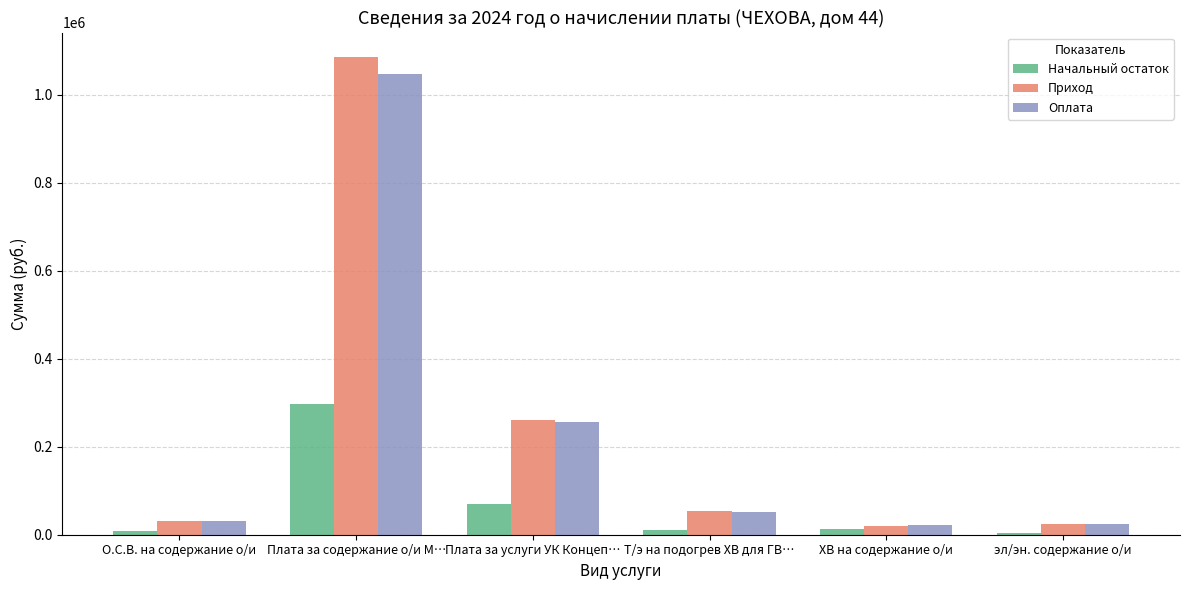

What is the greatest value displayed?

1086290.0